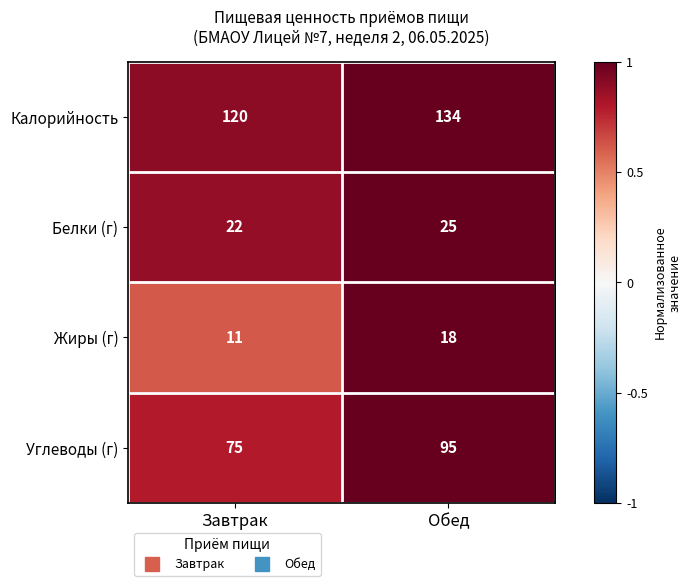

Reading left to right, list all the values displayed in this chart.

Калорийность: Завтрак=120	Обед=134
Белки (г): Завтрак=22	Обед=25
Жиры (г): Завтрак=11	Обед=18
Углеводы (г): Завтрак=75	Обед=95